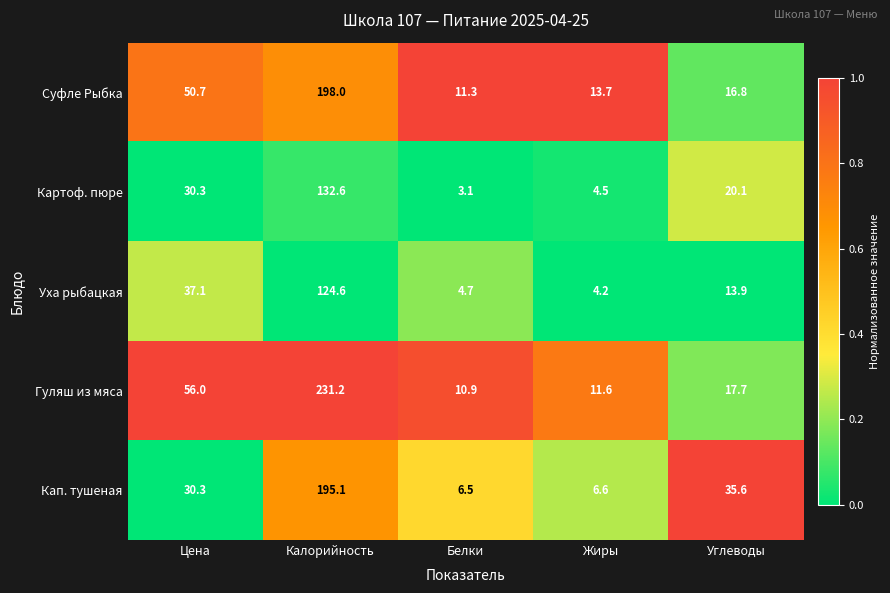

What is the smallest value displayed?

3.1